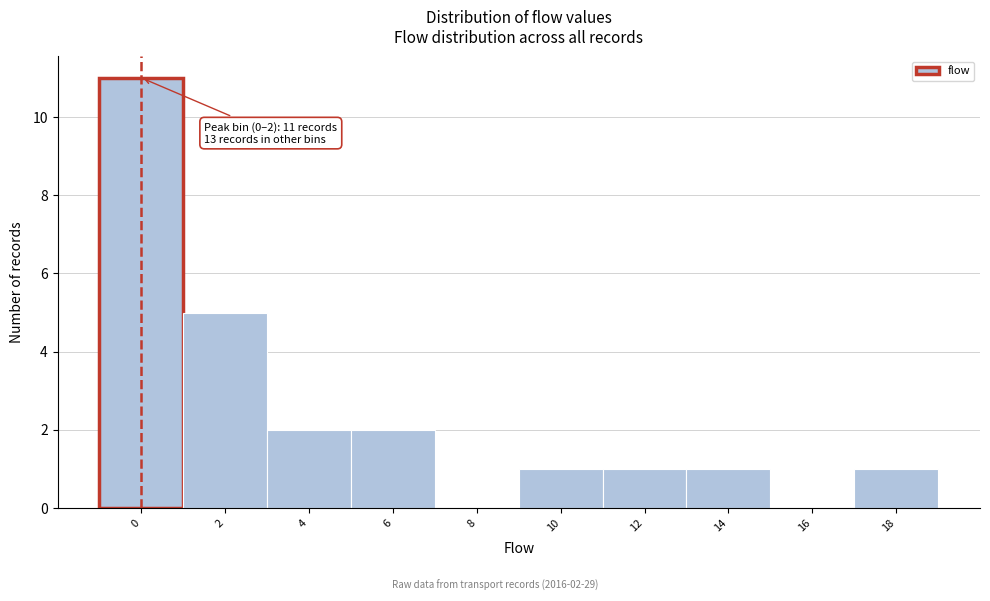

Reading left to right, list all the values displayed in this chart.

0=11	2=5	4=2	6=2	8=0	10=1	12=1	14=1	16=0	18=1